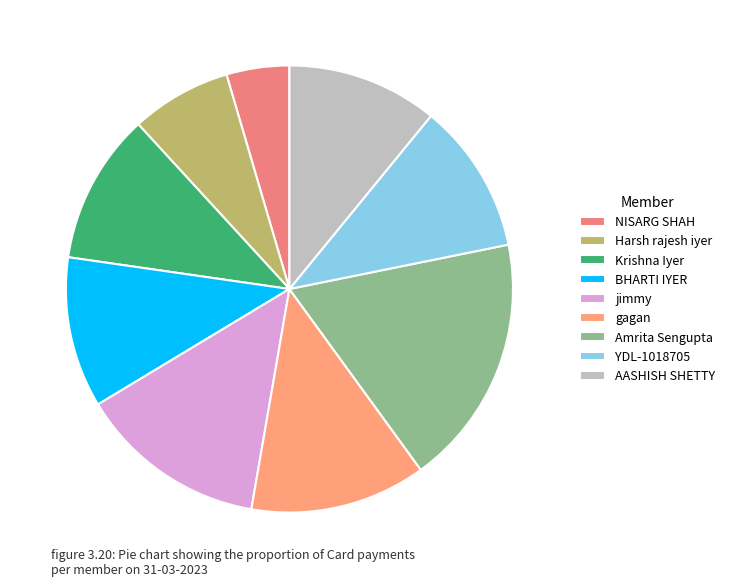

How many slices are in this pie chart?

9